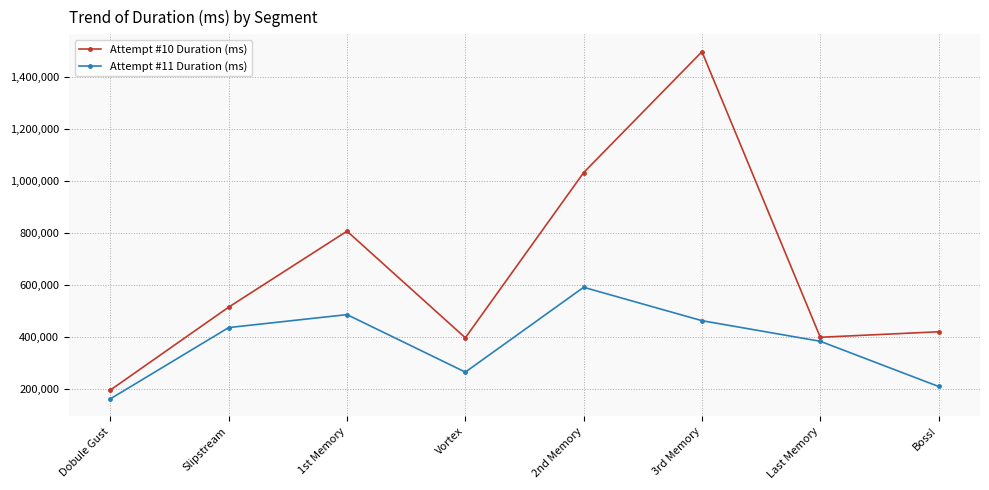

What is the difference between the second highest and second lowest values in the Attempt #10 Duration (ms) series?

634957